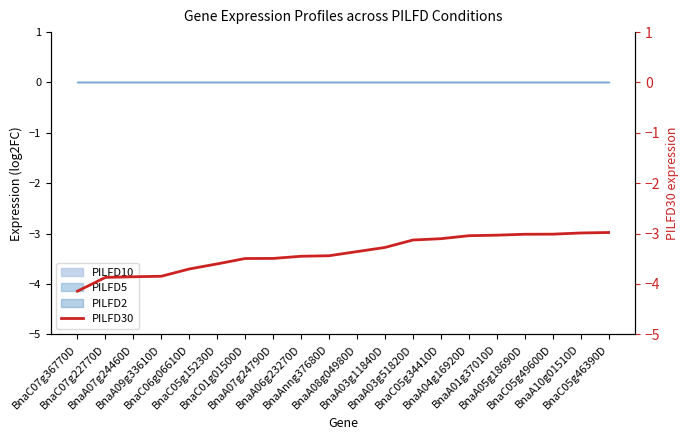

What value does the data have at BnaA07g24790D?

-3.5